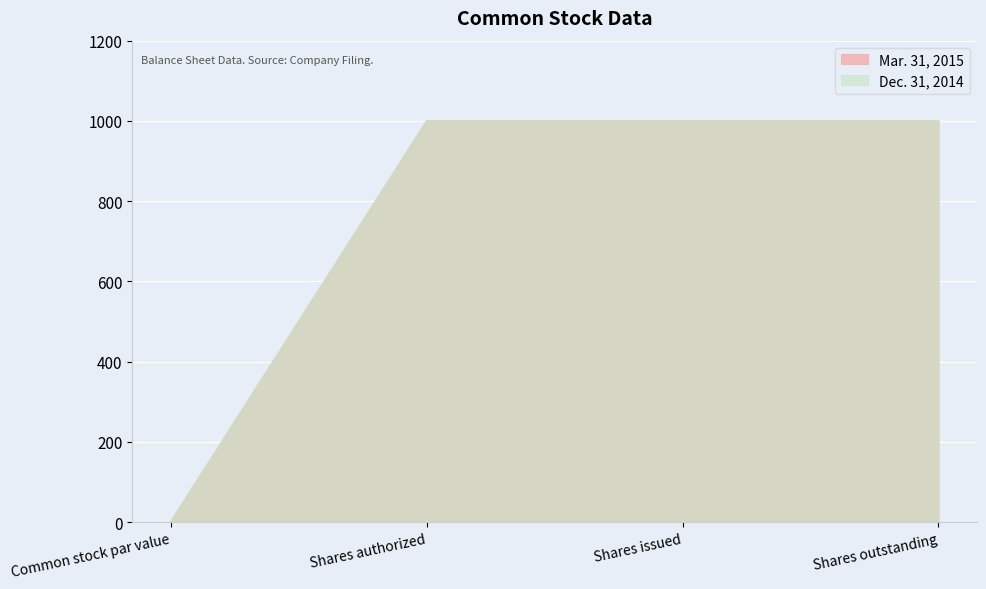

How many lines are shown in the chart?

2